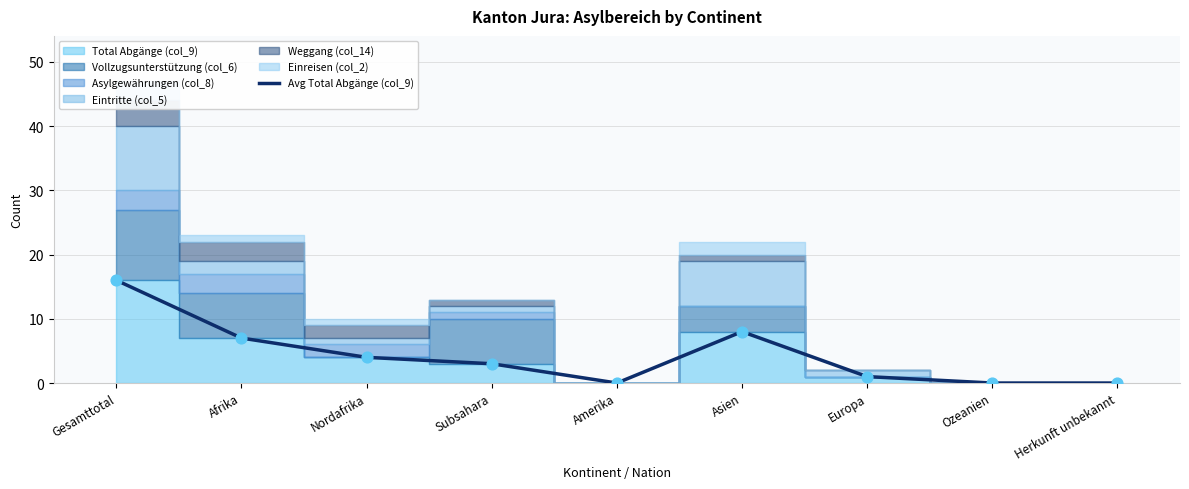

What is the change in value from Nordafrika to Amerika?

-4